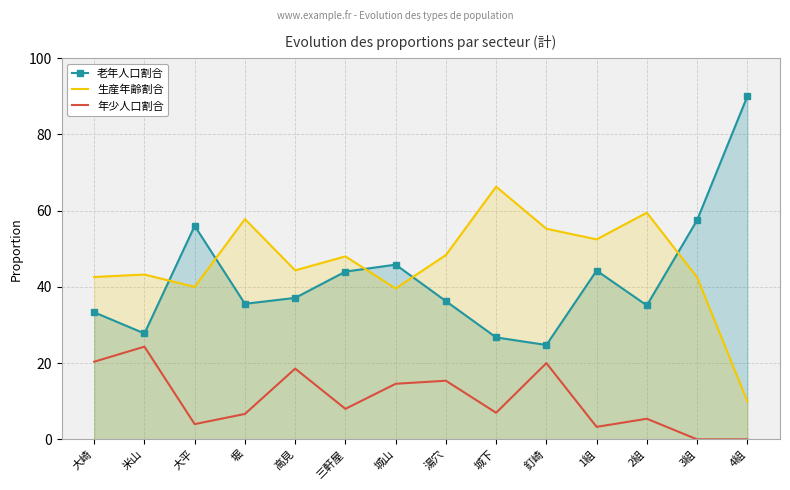

The 生産年齢割合 series shows 84.4 at 堀. True or false?

False